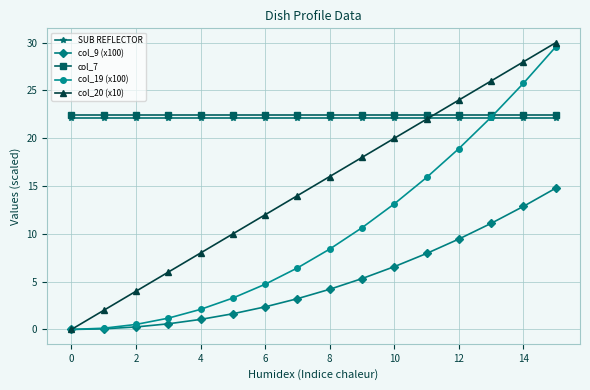

Is this an area chart (filled region under the line)?

No